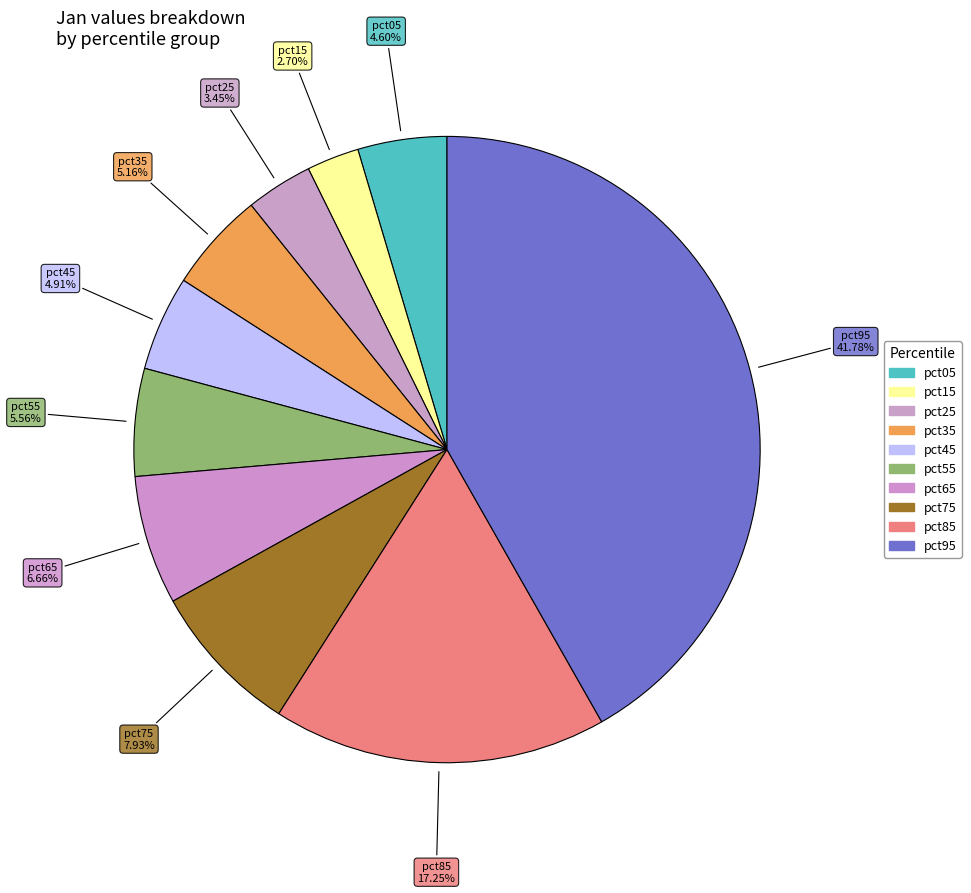

To the nearest percent, what percentage of the pie is pct05?

5%